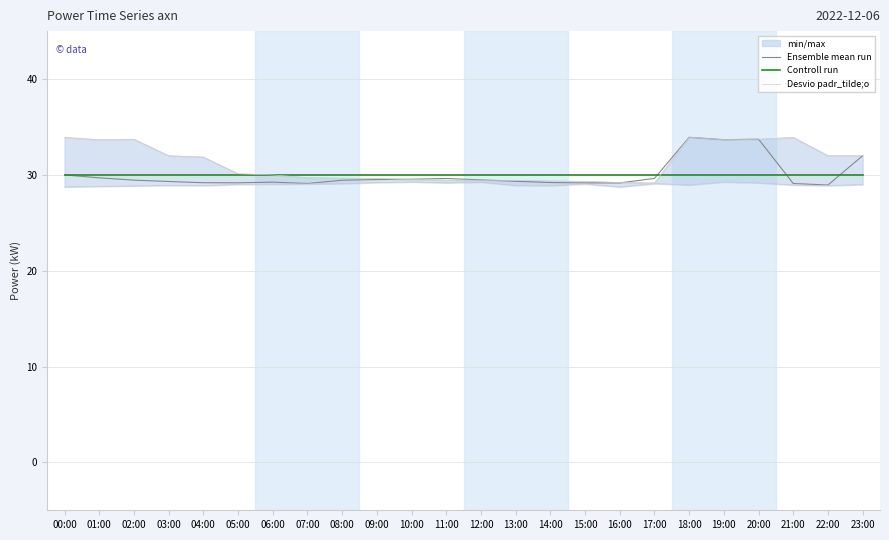

At how many categories does at least one series exceed 29?

24